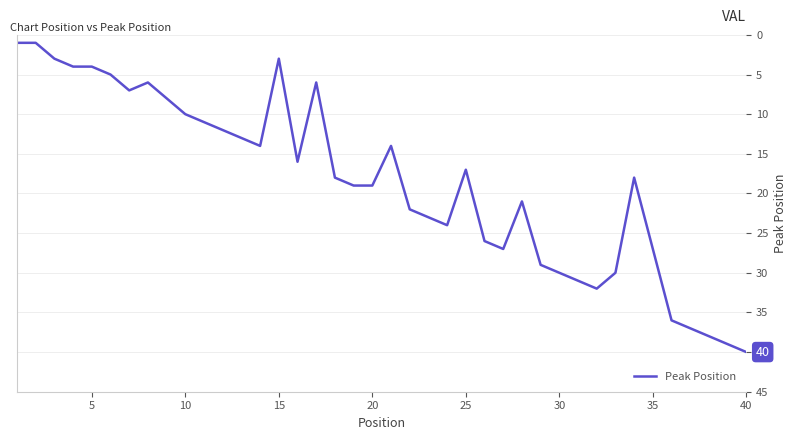

What is the difference between the maximum and minimum values?

39